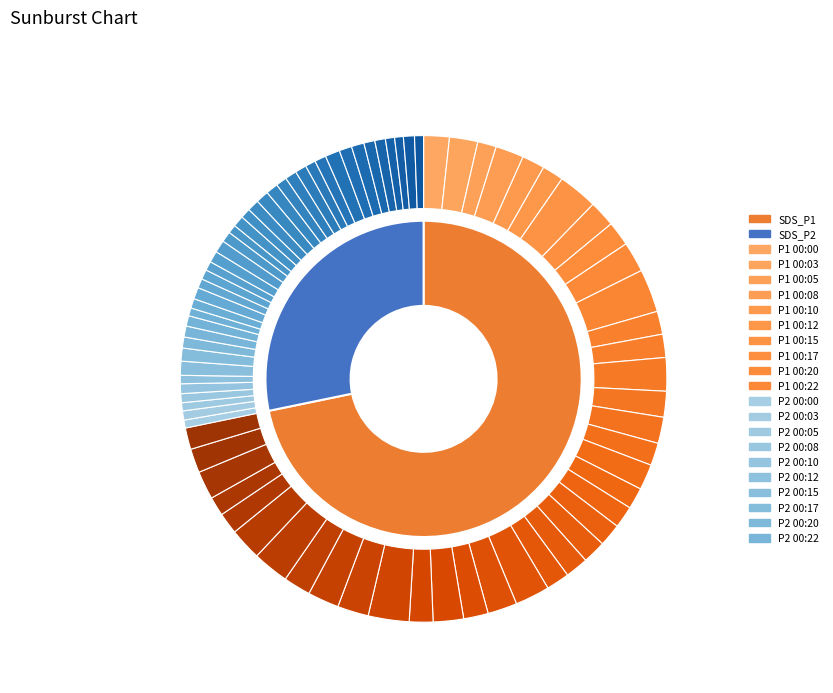

The 2021/04/26 00:40 slice represents 10% of the pie. True or false?

False